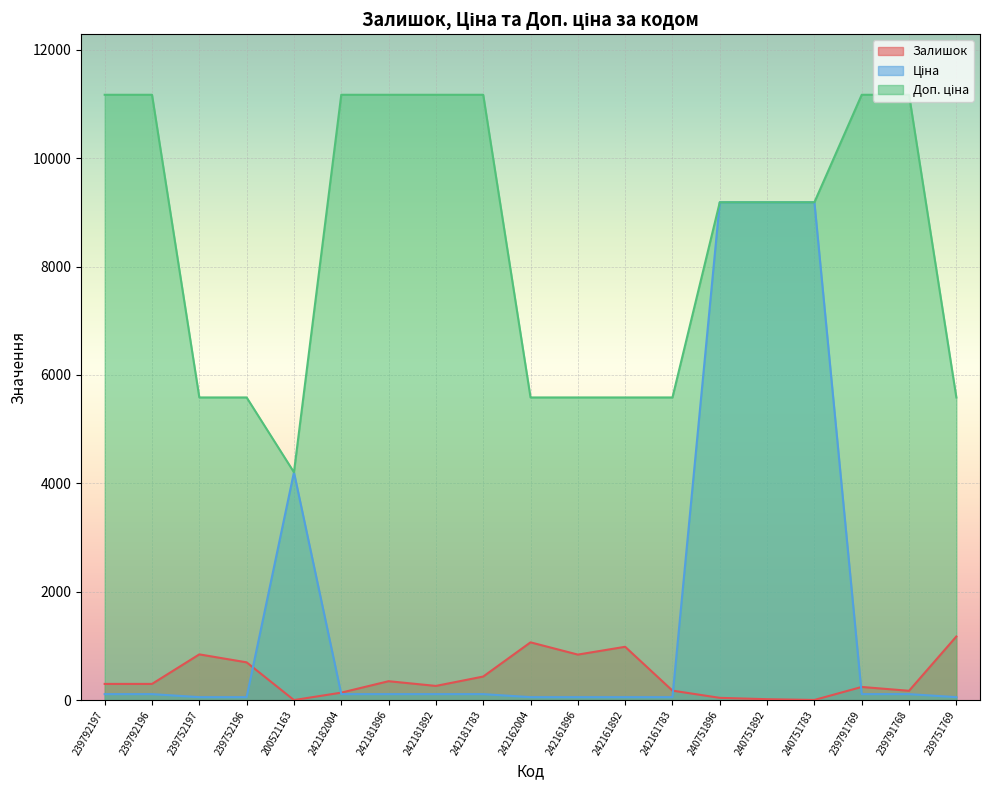

Which series has the largest total across all categories?

Доп. ціна